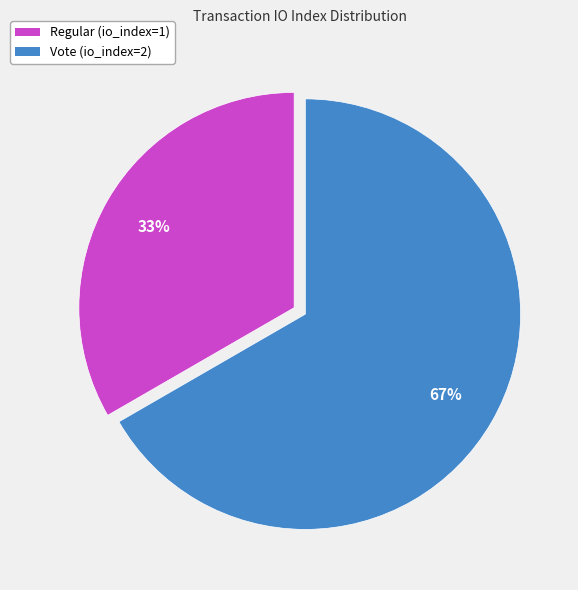

Which slice represents more than half of the pie?

Vote (io_index=2)